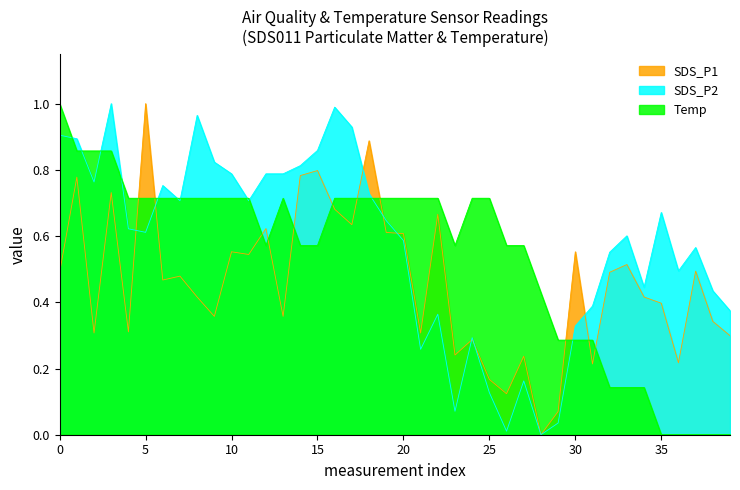

How many times do SDS_P1 and SDS_P2 cross each other?

8